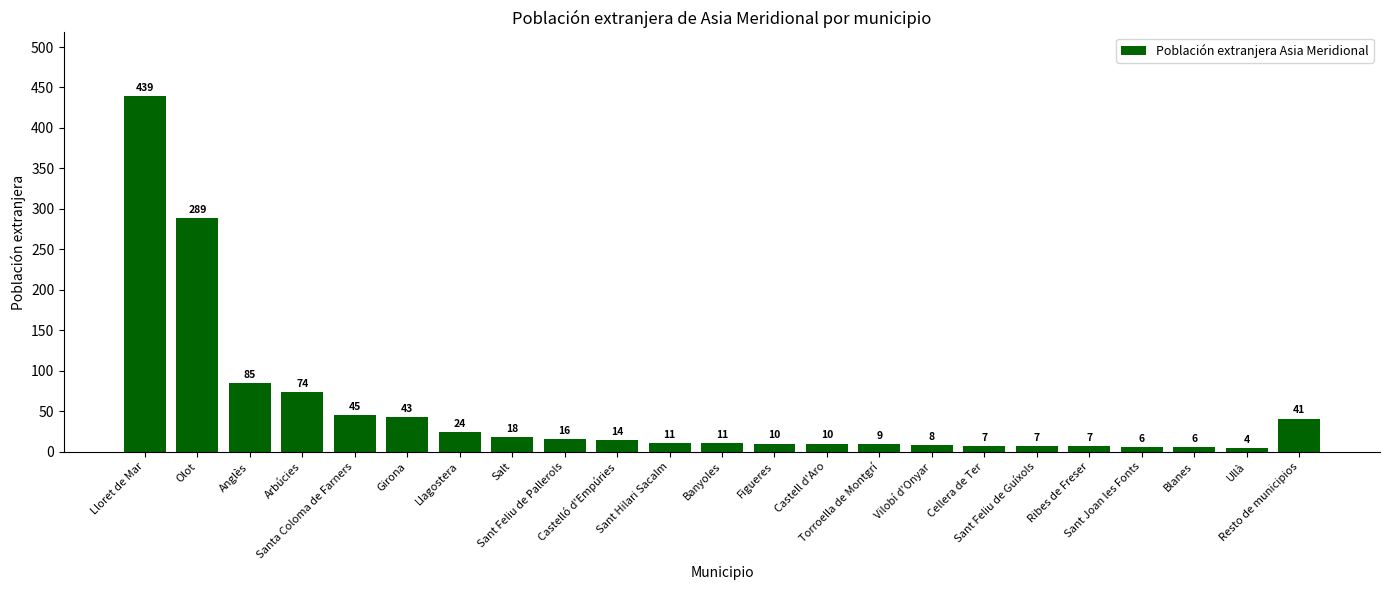

What is the ratio of the value at Lloret de Mar to the value at Torroella de Montgrí?

48.8